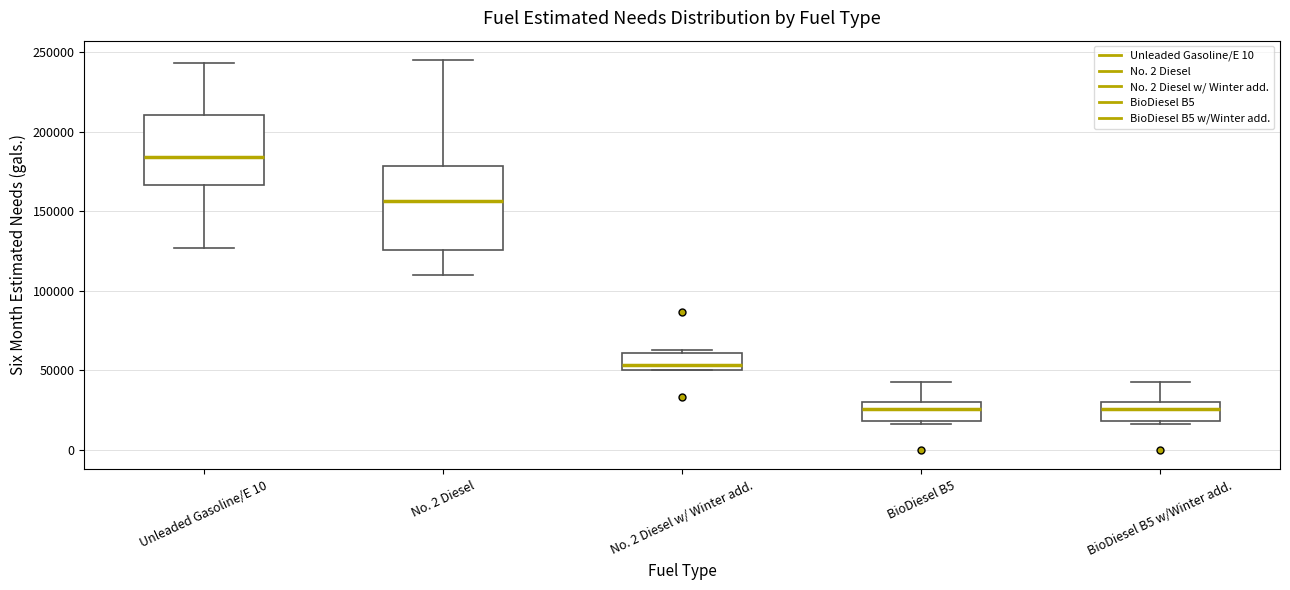

Where does the upper whisker of the box for BioDiesel B5 end on the y-axis? The values are not printed on the chart, so give them approximately, as read against the axis.

45000